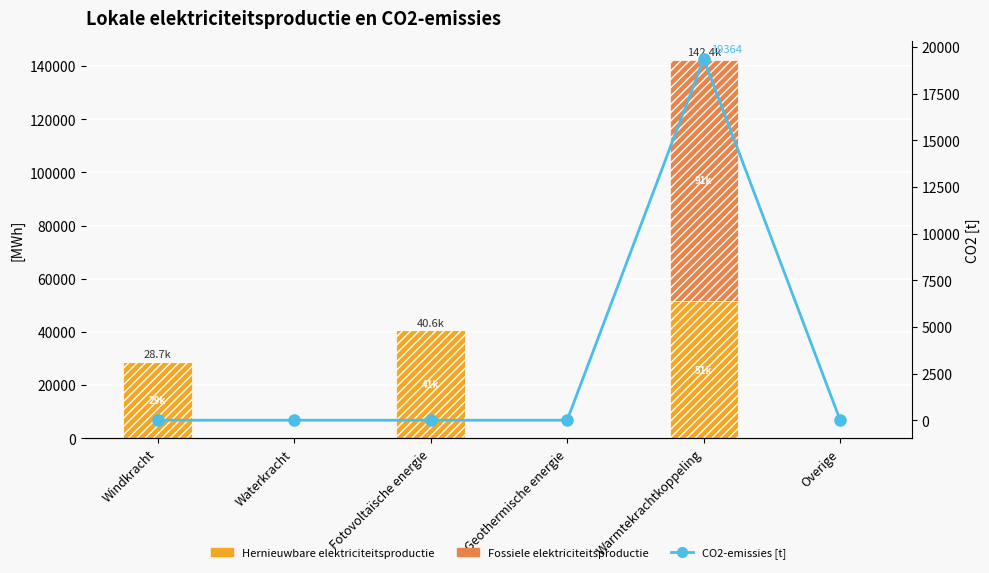

Is the value of CO2-emissies [t] at Geothermische energie greater than the value of Hernieuwbare elektriciteitsproductie at Warmtekrachtkoppeling?

No